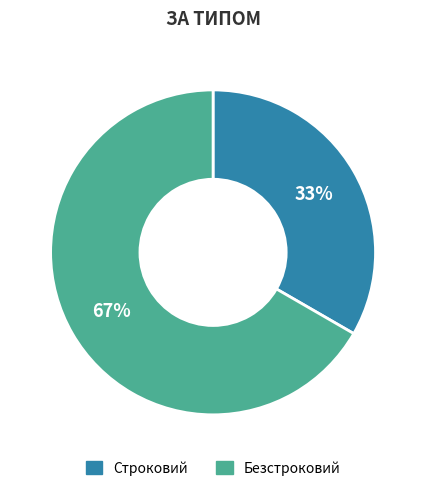

Is Строковий the majority of the pie?

No